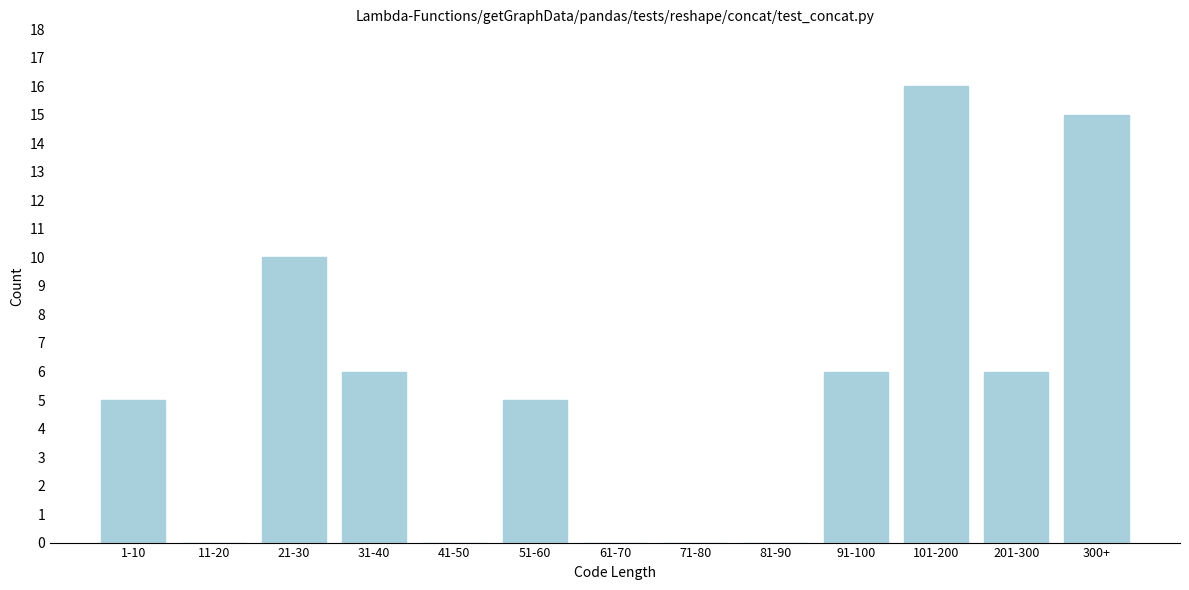

Reading right to left, list all the values displayed in this chart.

300+=15	201-300=6	101-200=16	91-100=6	81-90=0	71-80=0	61-70=0	51-60=5	41-50=0	31-40=6	21-30=10	11-20=0	1-10=5